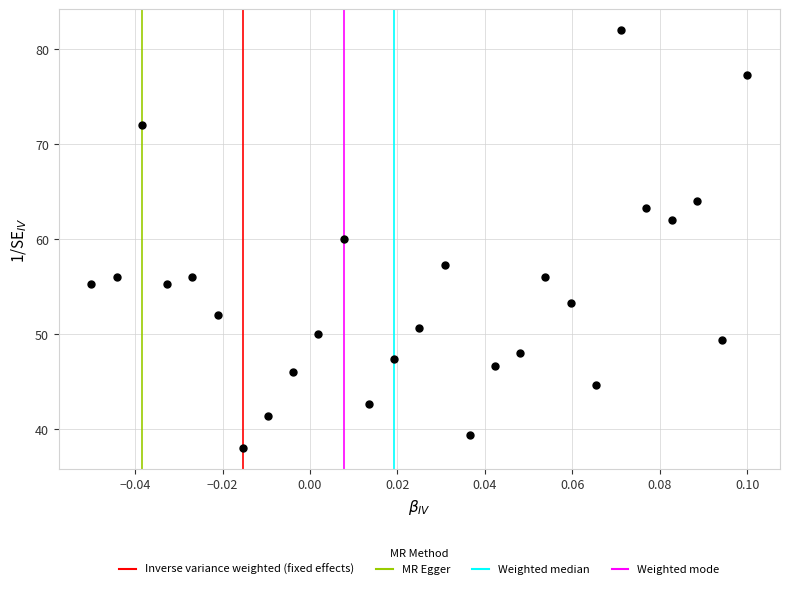

What is the range of Y values (max minus min)?

44.0